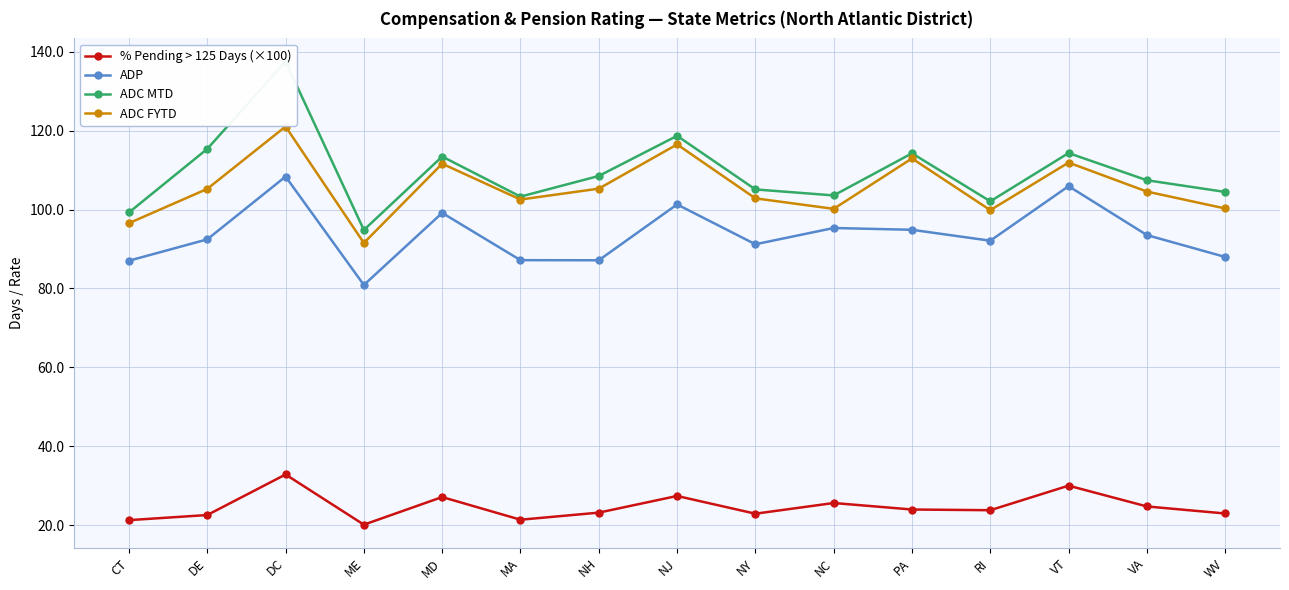

How many data points does each series have?

15